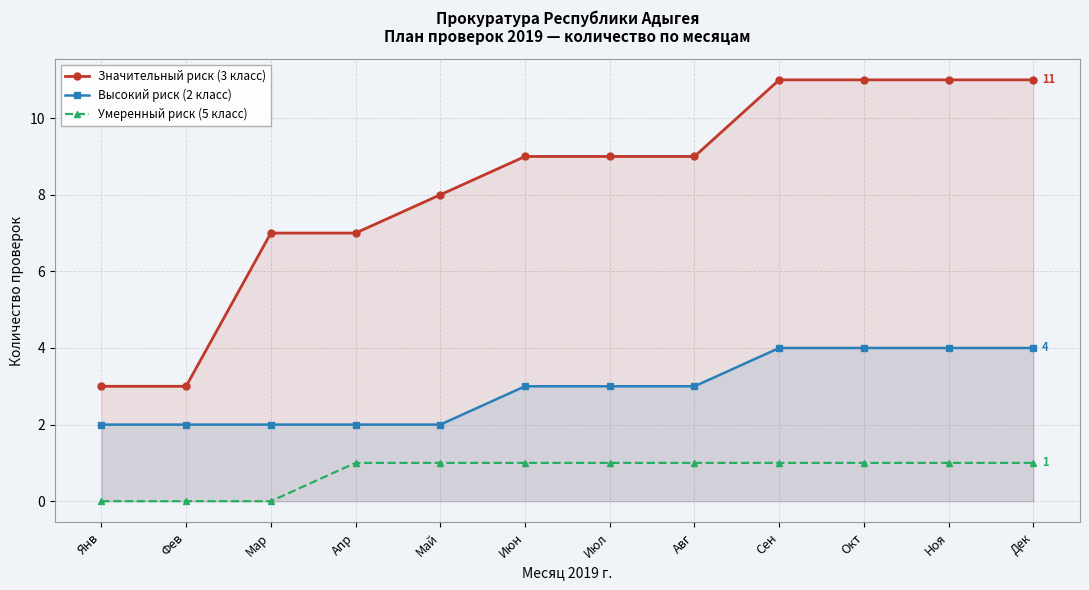

What is the greatest value displayed?

11